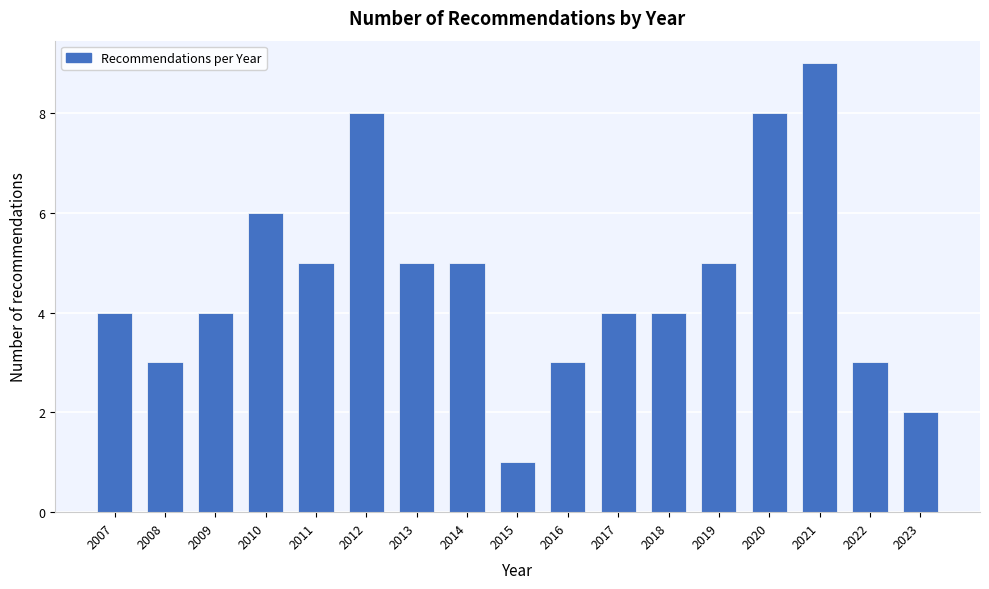

Reading left to right, what are all the values shown in this chart?

2007=4	2008=3	2009=4	2010=6	2011=5	2012=8	2013=5	2014=5	2015=1	2016=3	2017=4	2018=4	2019=5	2020=8	2021=9	2022=3	2023=2